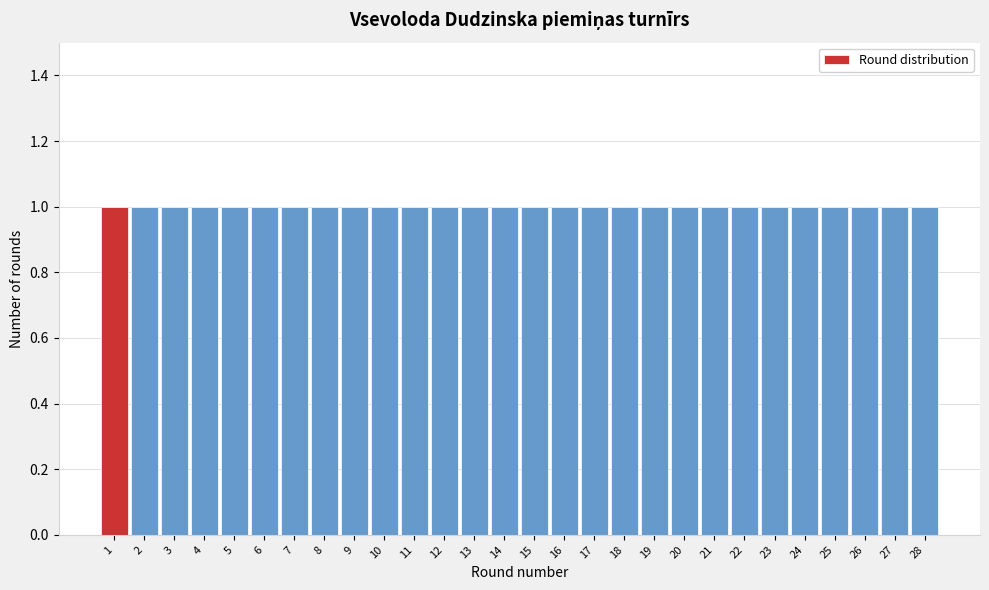

Reading left to right, transcribe this chart: for each bar, give the range it covers on the x-axis and its height. The values are not printed on the chart, so give them approximately, as read against the axis.

0.5 to 1.5: 1
1.5 to 2.5: 1
2.5 to 3.5: 1
3.5 to 4.5: 1
4.5 to 5.5: 1
5.5 to 6.5: 1
6.5 to 7.5: 1
7.5 to 8.5: 1
8.5 to 9.5: 1
9.5 to 10.5: 1
10.5 to 11.5: 1
11.5 to 12.5: 1
12.5 to 13.5: 1
13.5 to 14.5: 1
14.5 to 15.5: 1
15.5 to 16.5: 1
16.5 to 17.5: 1
17.5 to 18.5: 1
18.5 to 19.5: 1
19.5 to 20.5: 1
20.5 to 21.5: 1
21.5 to 22.5: 1
22.5 to 23.5: 1
23.5 to 24.5: 1
24.5 to 25.5: 1
25.5 to 26.5: 1
26.5 to 27.5: 1
27.5 to 28.5: 1